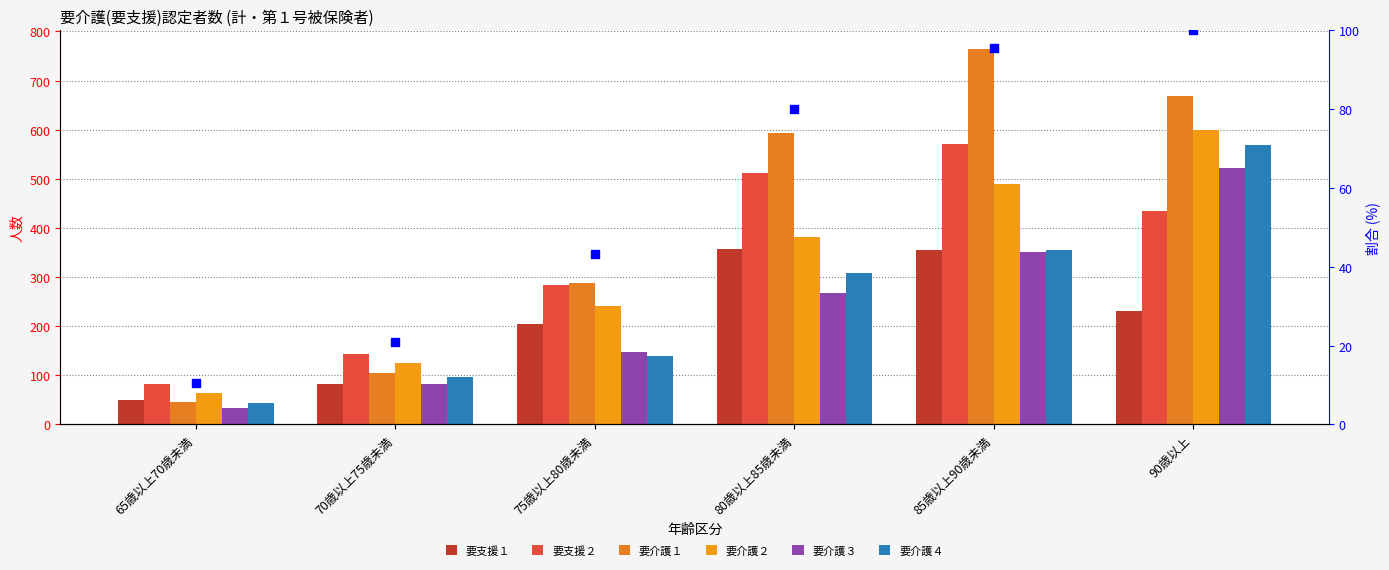

At how many categories does at least one series exceed 139?

5